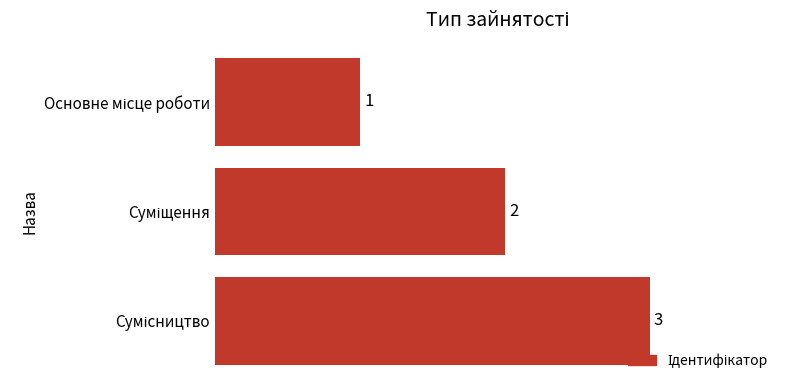

What is the greatest value displayed?

3